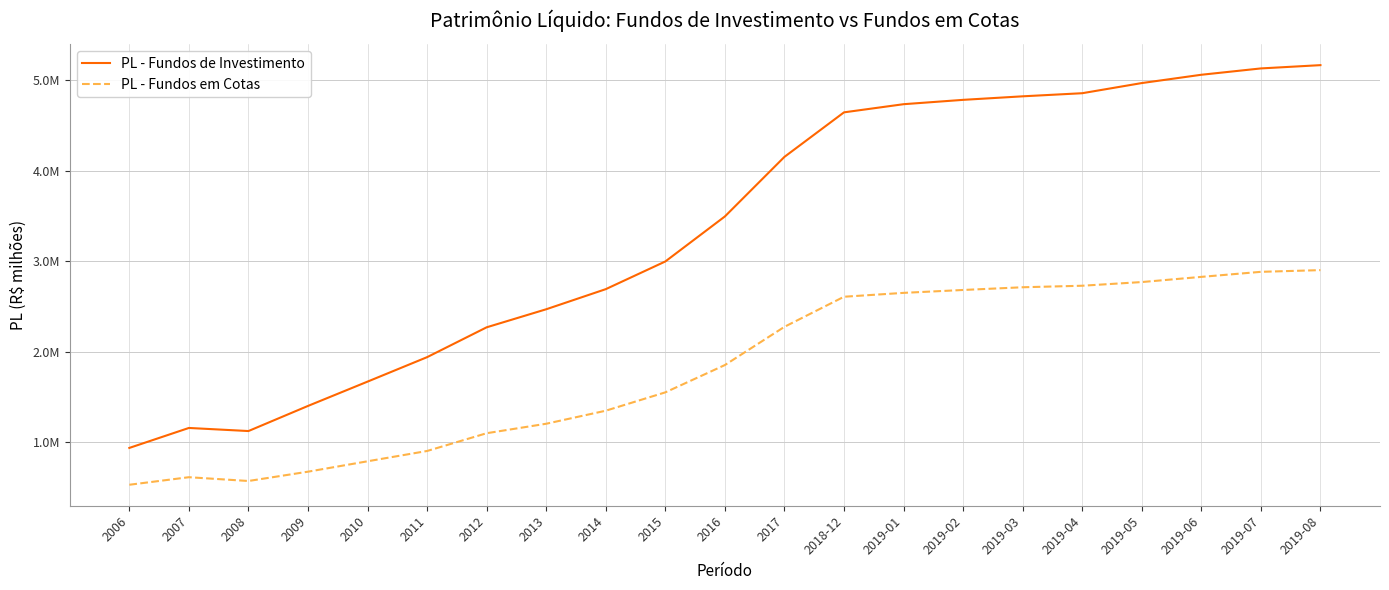

What is the total value across all series at 2014?

4041817.8